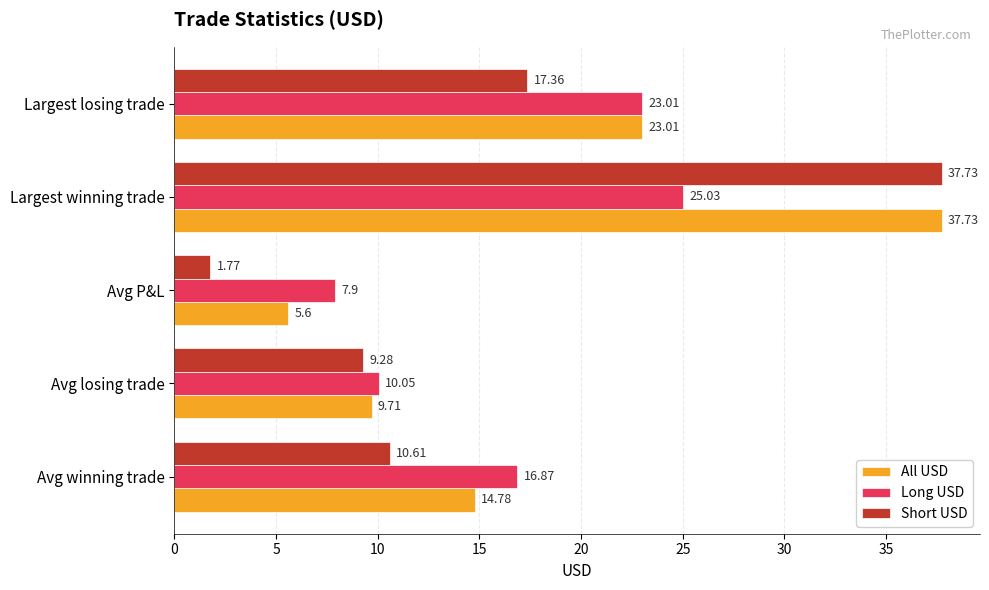

Which series has the largest total across all categories?

All USD